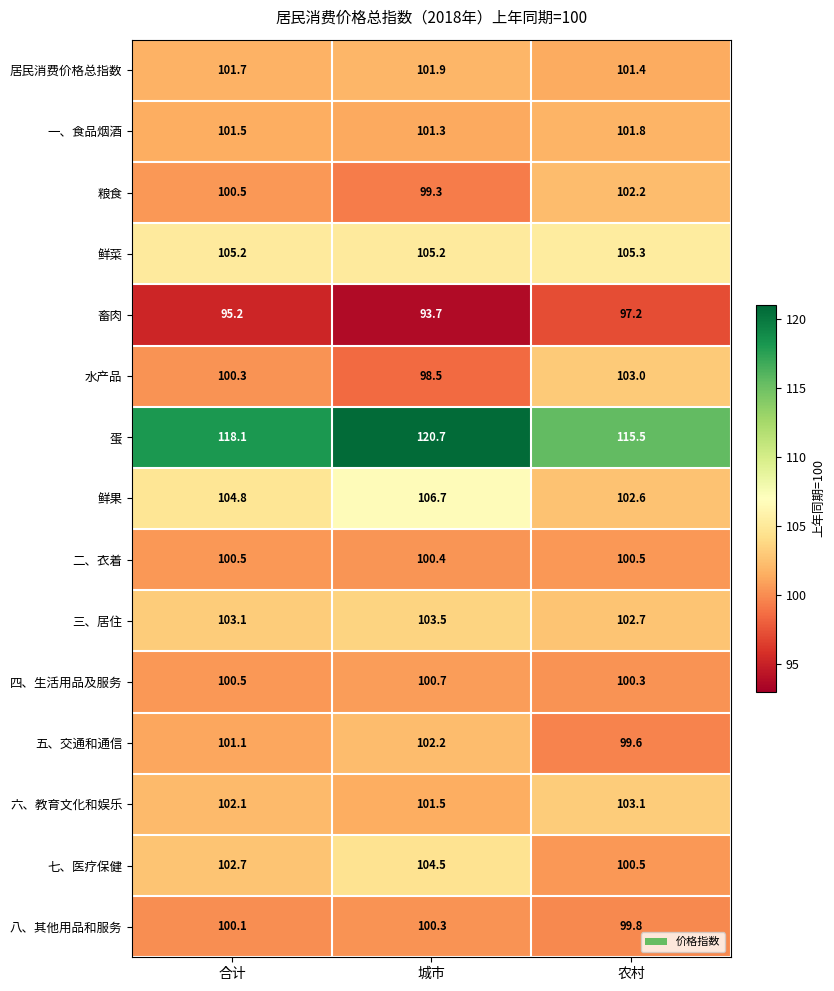

Between 城市 and 农村, which series saw the biggest shift?

蛋